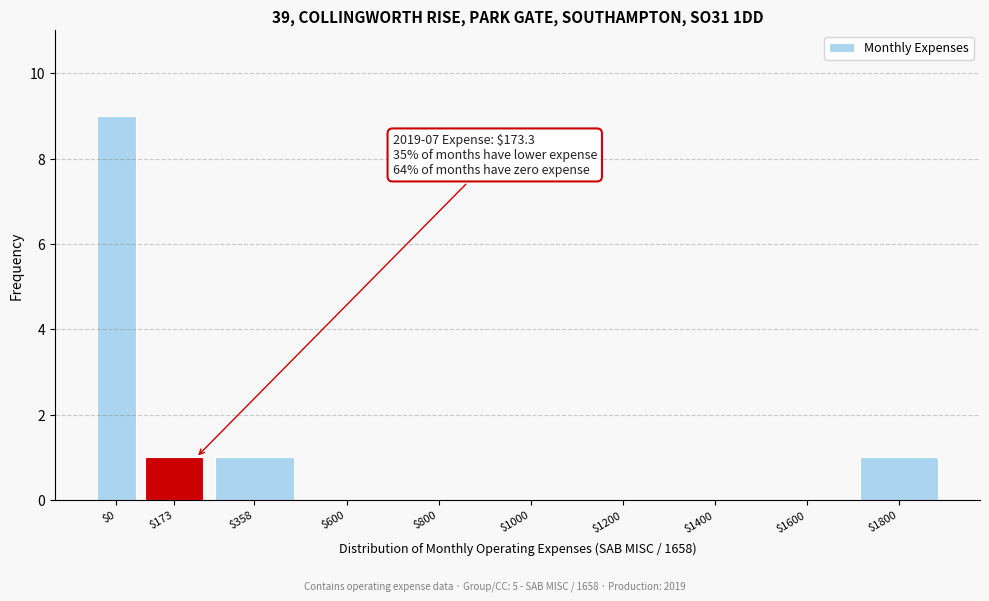

What is the maximum value shown in the chart?

9